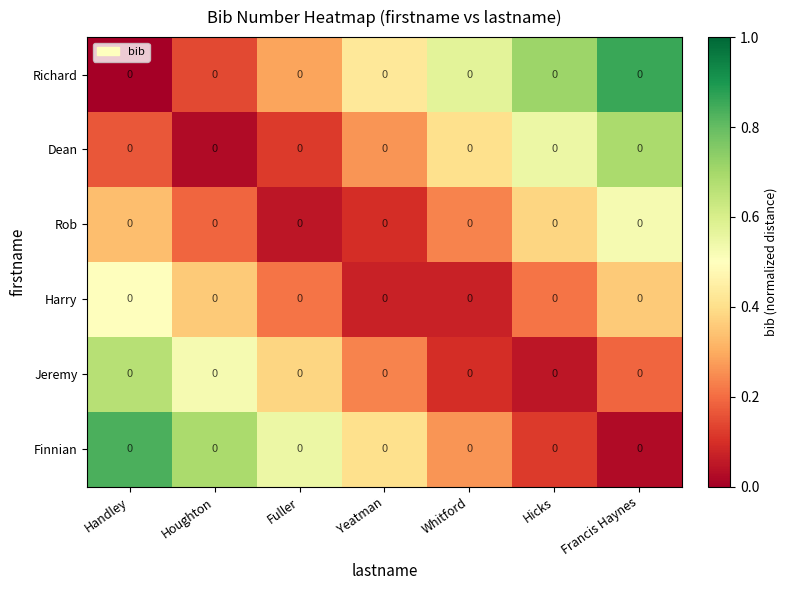

Rank the series at Francis Haynes from highest to lowest value.

Richard, Dean, Rob, Harry, Jeremy, Finnian